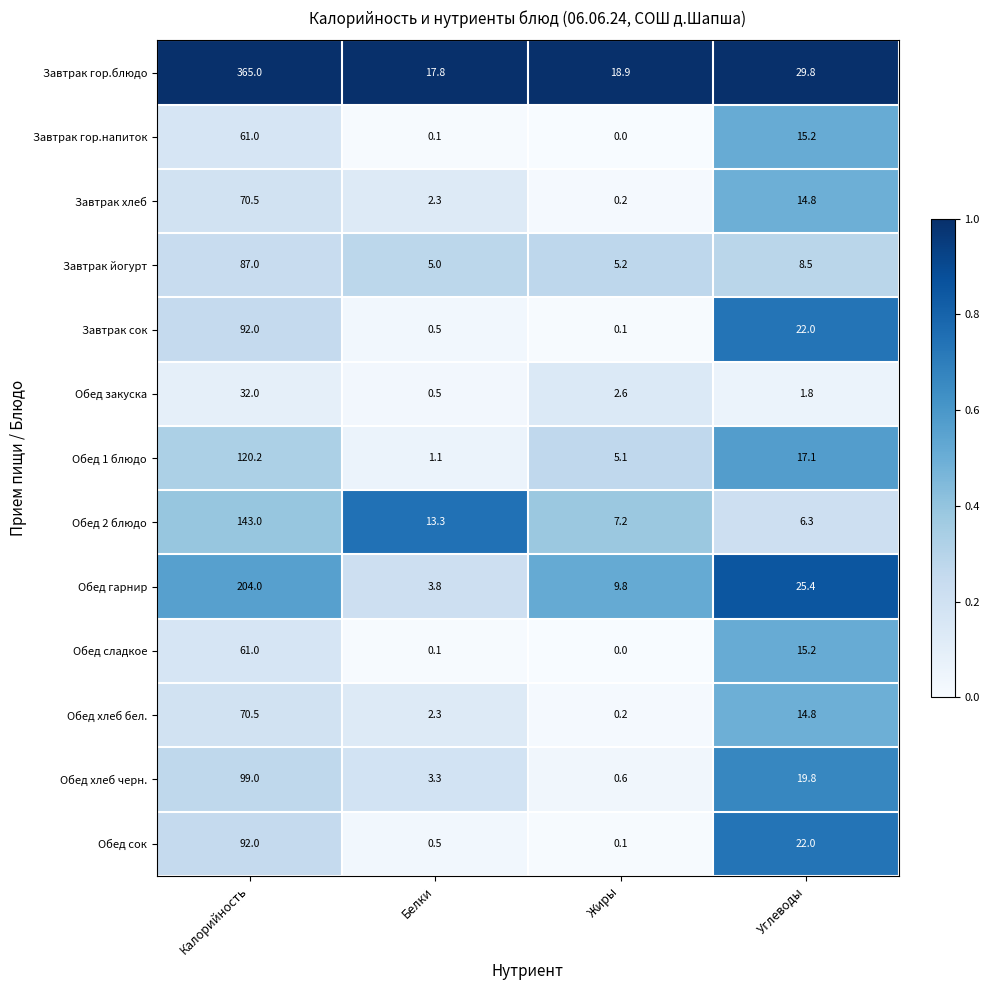

Which series has the largest total across all categories?

Завтрак гор.блюдо